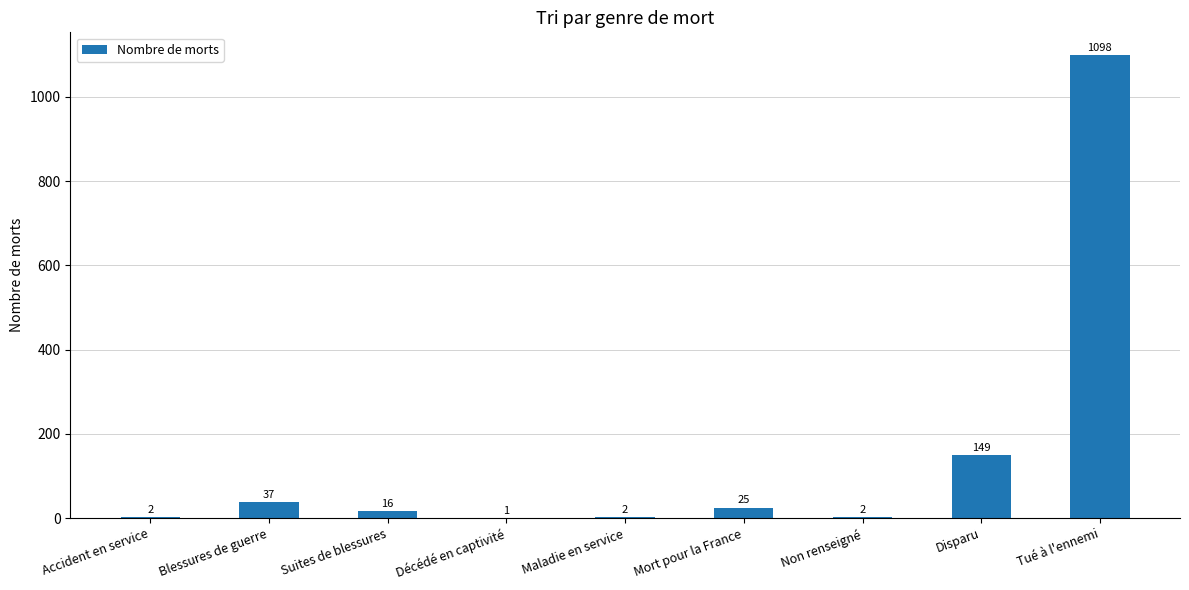

Reading left to right, transcribe all the data shown in this chart.

2	37	16	1	2	25	2	149	1098